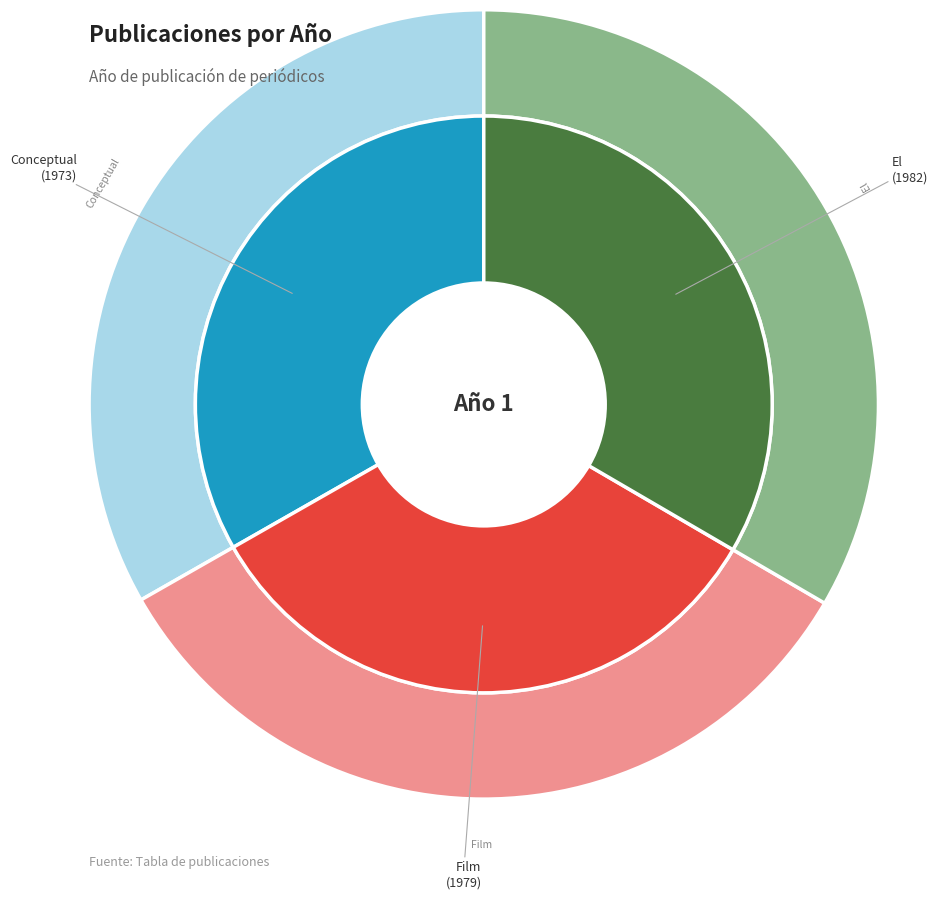

How many segments does this pie chart have?

3